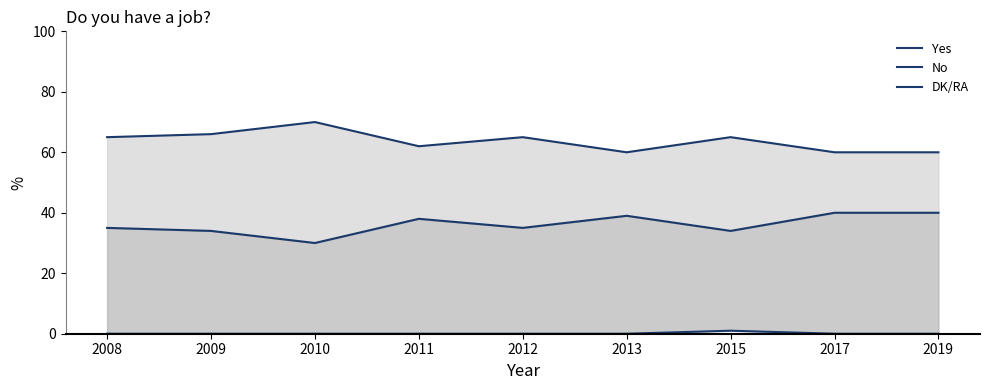

At how many categories does at least one series exceed 18?

9